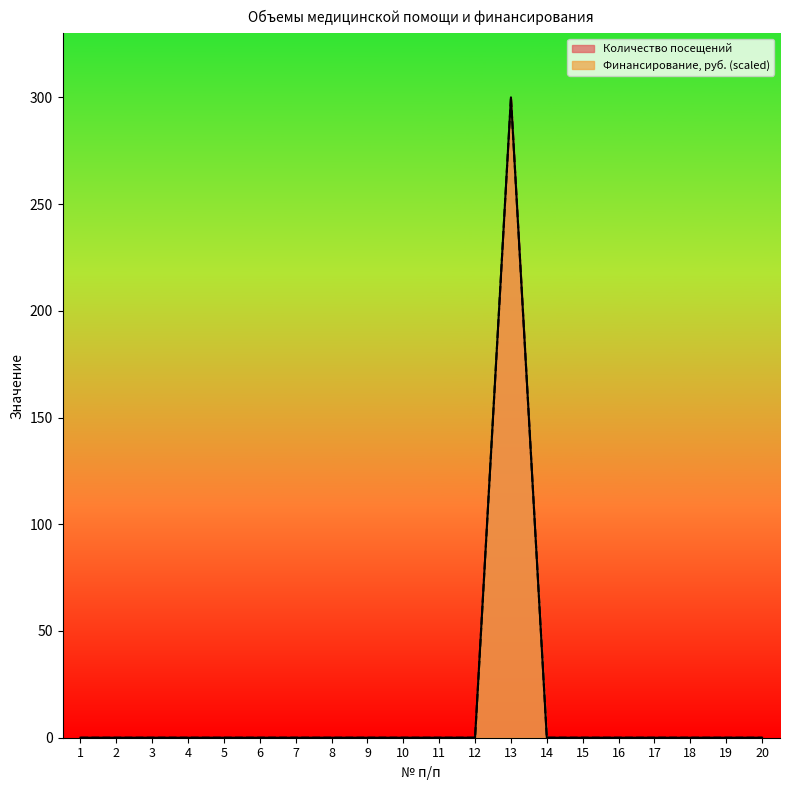

How many lines are shown in the chart?

2